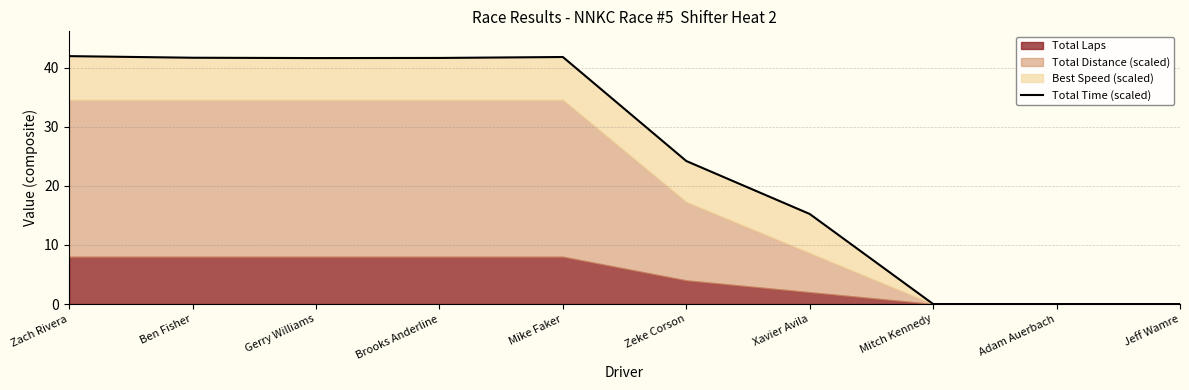

Rank the categories by value from lowest to highest.

Mitch Kennedy, Adam Auerbach, Jeff Wamre, Xavier Avila, Zeke Corson, Gerry Williams, Brooks Anderline, Ben Fisher, Mike Faker, Zach Rivera